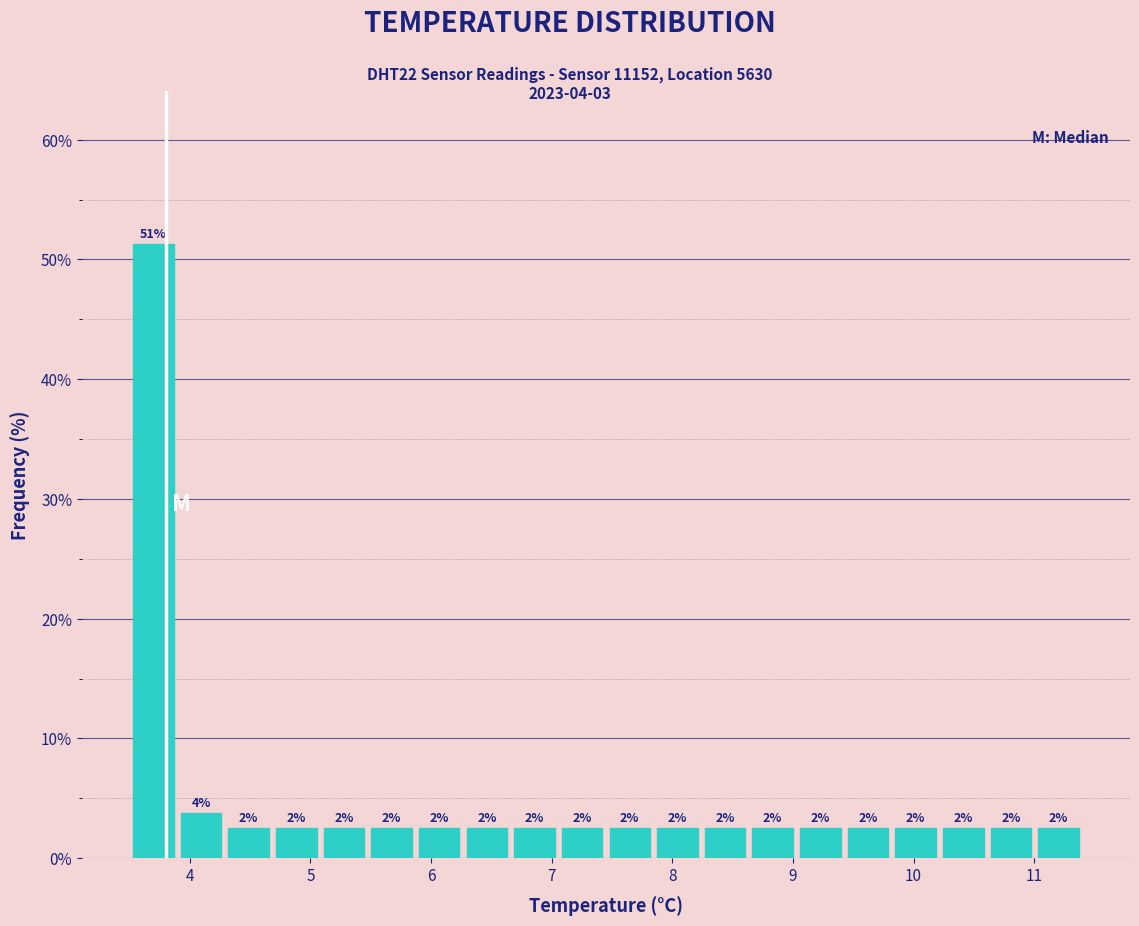

Read against the x-axis, roughly where is the centre of the tallest bar?

3.7